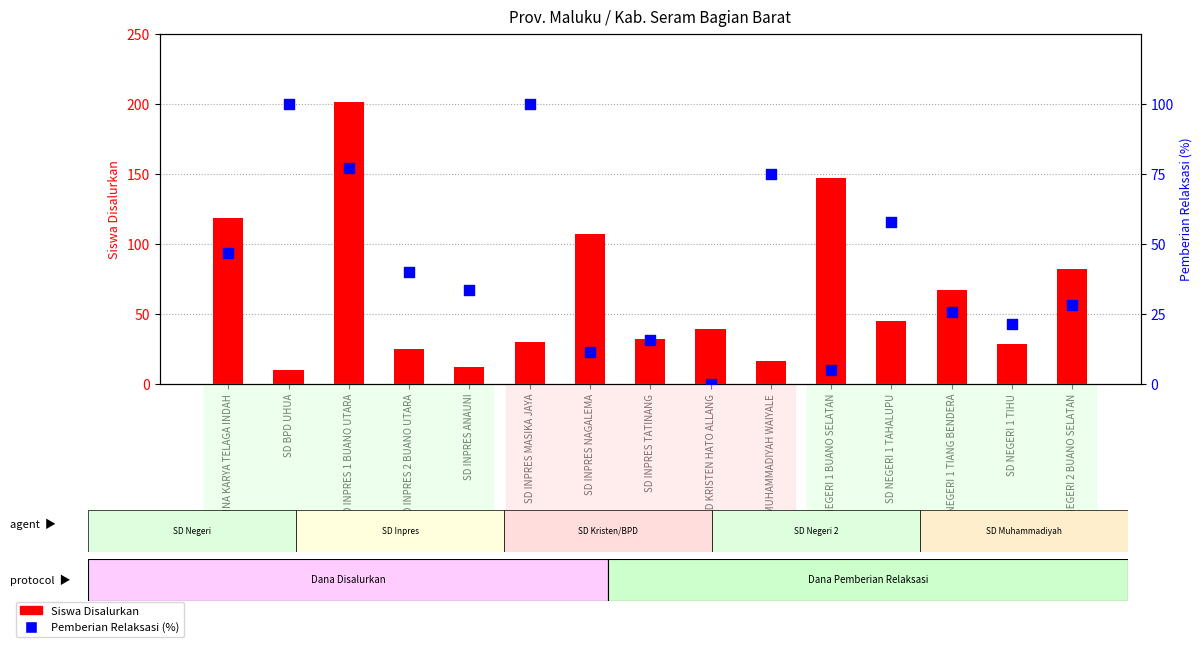

Which series contains the highest Y value?

Siswa Disalurkan